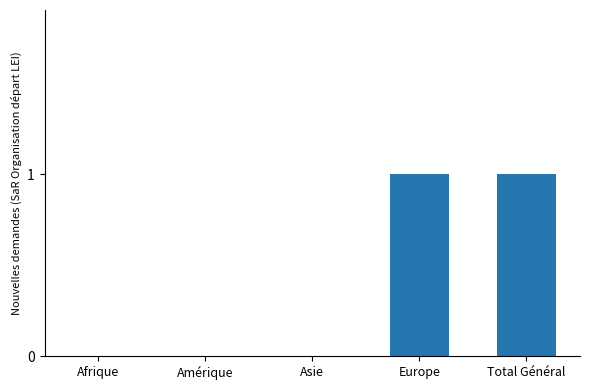

What is the greatest value displayed?

1